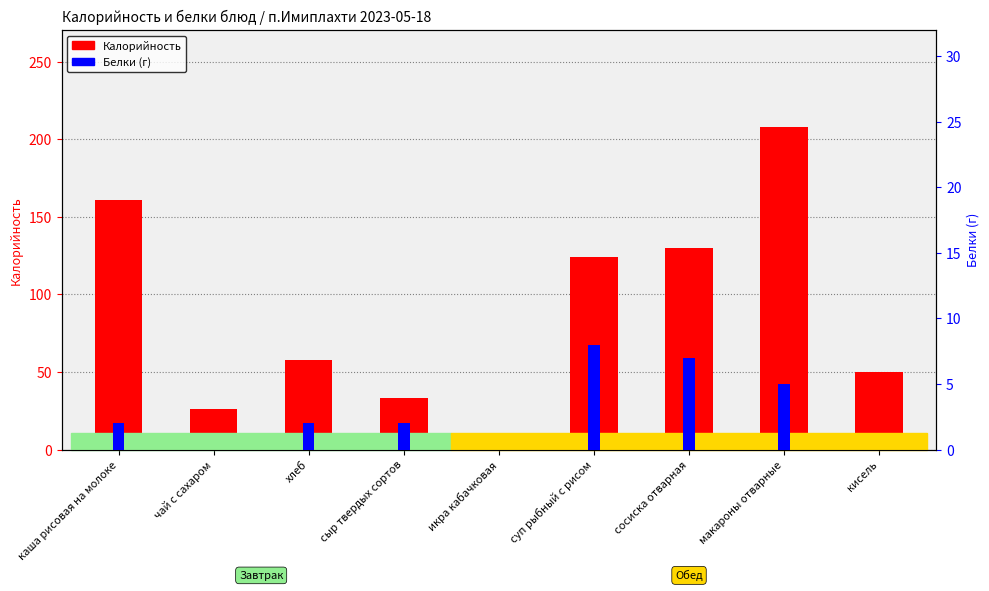

At кисель, list the series in order from smallest to largest.

Белки, Калорийность